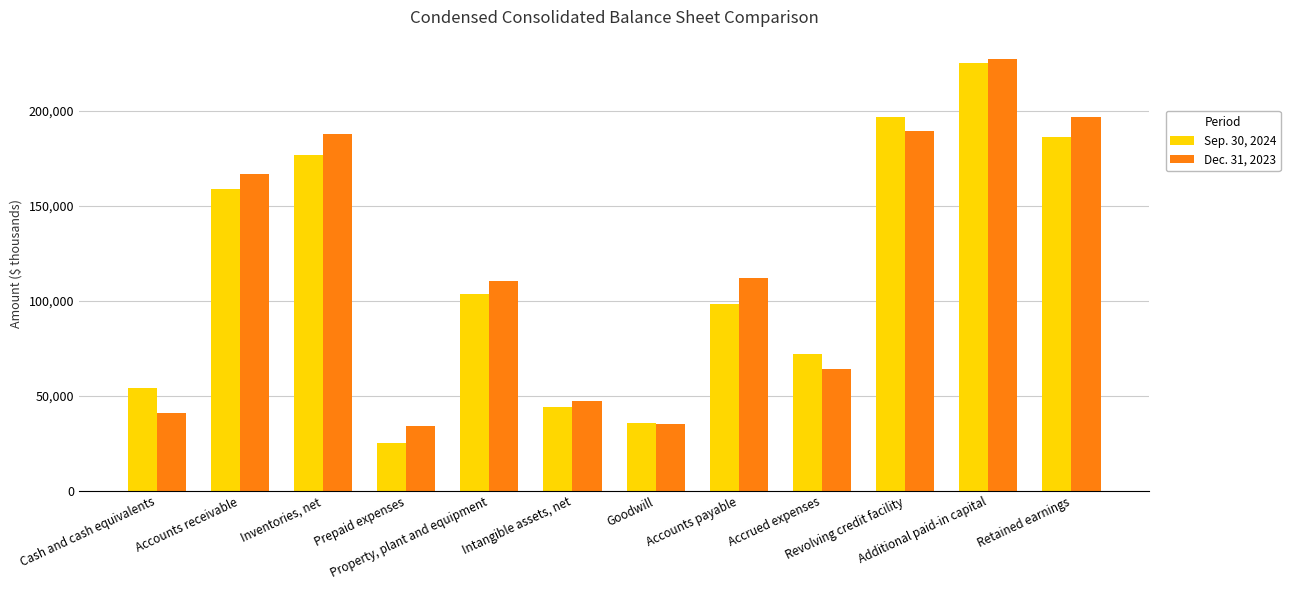

Reading left to right, what are all the values shown in this chart?

Sep. 30, 2024: Cash and cash equivalents=54138	Accounts receivable=158529	Inventories, net=176445	Prepaid expenses=25301	Property, plant and equipment=103450	Intangible assets, net=44206	Goodwill=35593	Accounts payable=98130	Accrued expenses=71761	Revolving credit facility=196322	Additional paid-in capital=224944	Retained earnings=186099
Dec. 31, 2023: Cash and cash equivalents=40841	Accounts receivable=166545	Inventories, net=187758	Prepaid expenses=34246	Property, plant and equipment=110126	Intangible assets, net=47314	Goodwill=35295	Accounts payable=111925	Accrued expenses=64203	Revolving credit facility=189346	Additional paid-in capital=227340	Retained earnings=196509